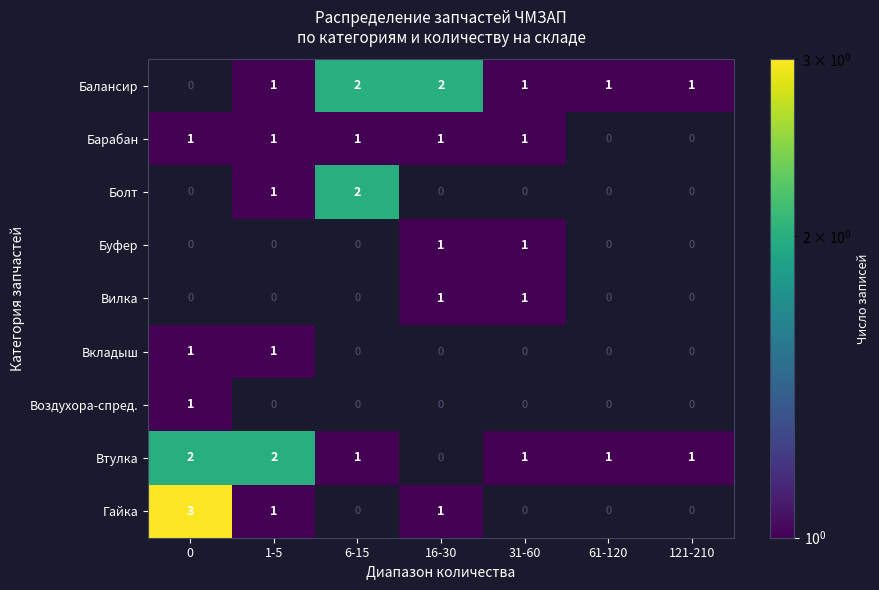

The Балансир series shows 3 at 6-15. True or false?

False